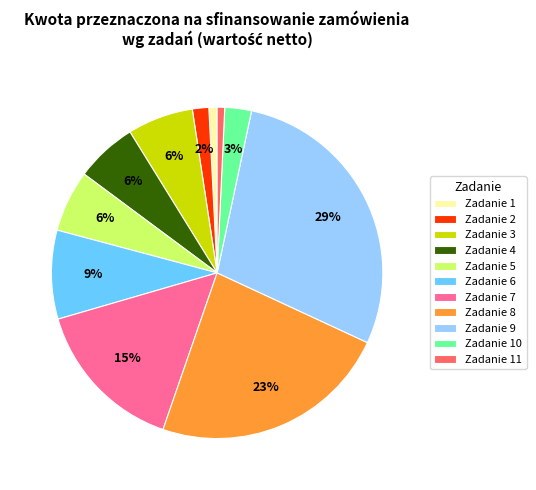

Combined, do Zadanie 4 and Zadanie 7 account for over 50%?

No